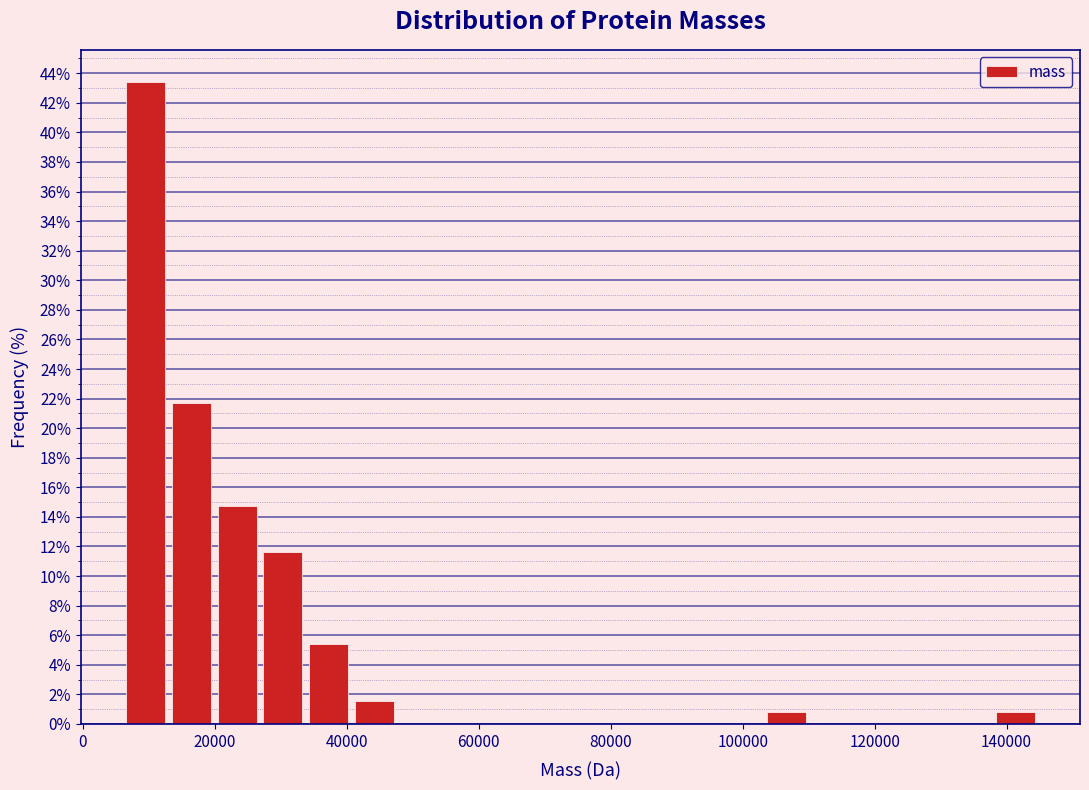

Read against the x-axis, roughly where is the centre of the tallest bar?

10000